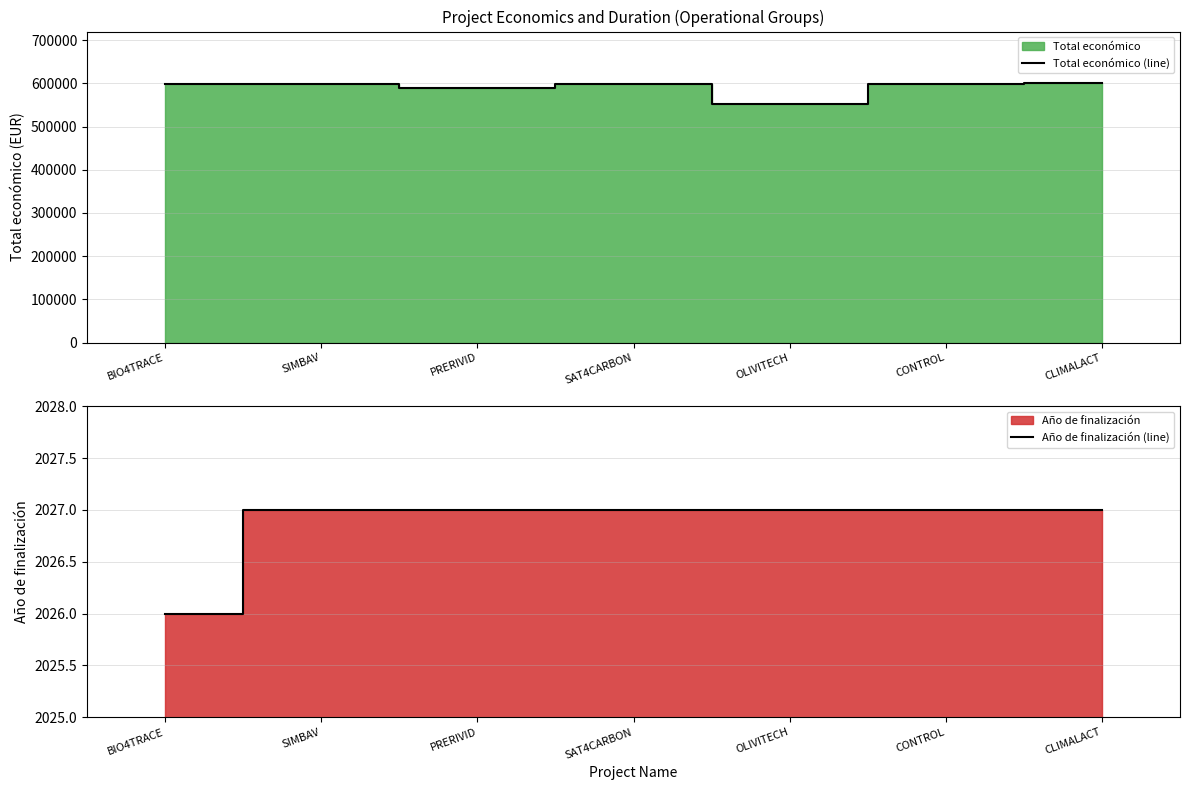

Count the number of data series in this chart.

2